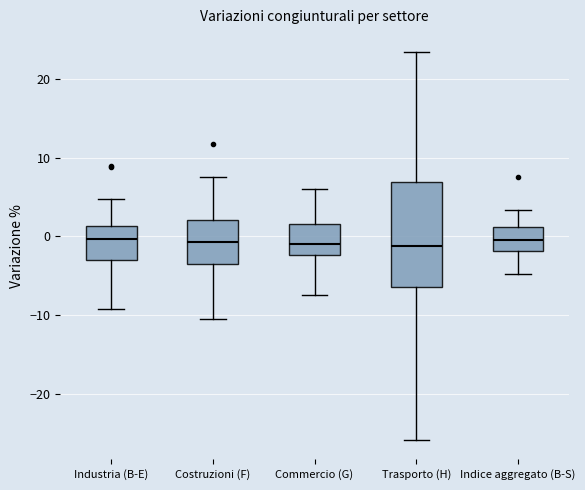

Where is the lower edge of the box for Trasporto (H) on the y-axis? The values are not printed on the chart, so give them approximately, as read against the axis.

-6